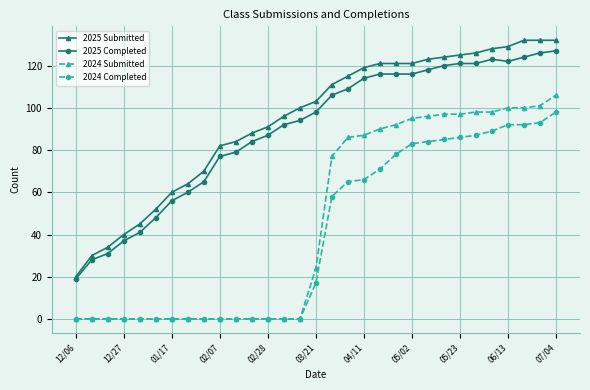

What is the highest value of the 2025 Submitted series?

132